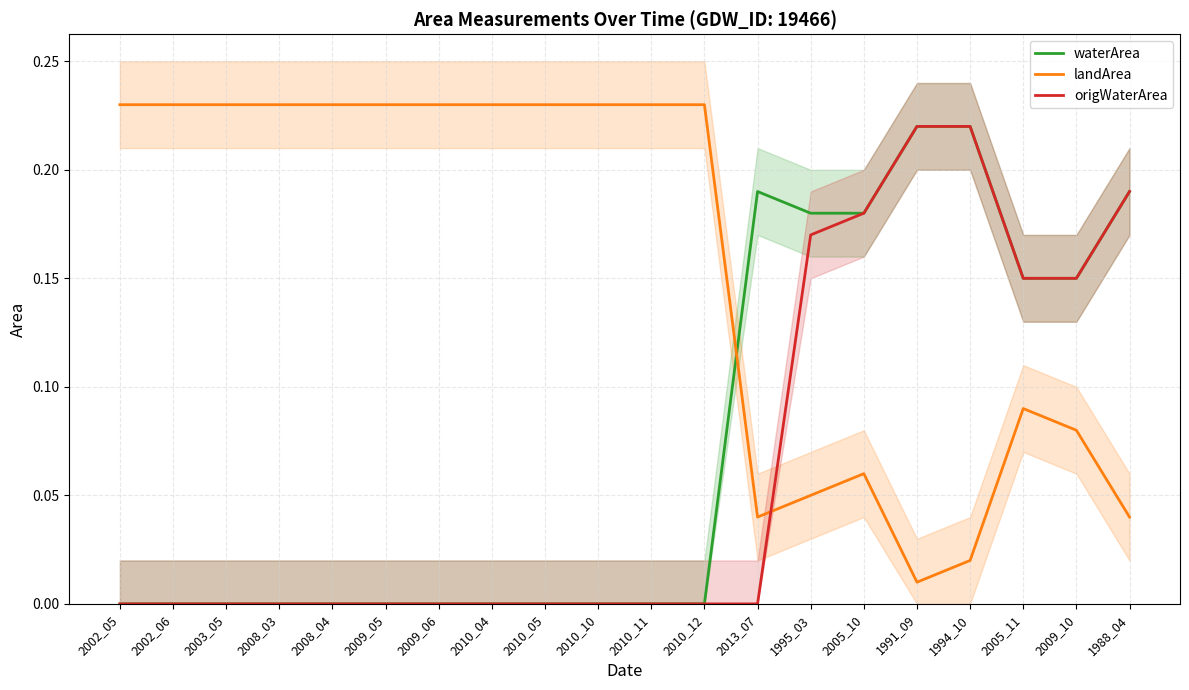

List the labels in order of landArea value, smallest first.

1991_09, 1994_10, 2013_07, 1988_04, 1995_03, 2005_10, 2009_10, 2005_11, 2002_05, 2002_06, 2003_05, 2008_03, 2008_04, 2009_05, 2009_06, 2010_04, 2010_05, 2010_10, 2010_11, 2010_12